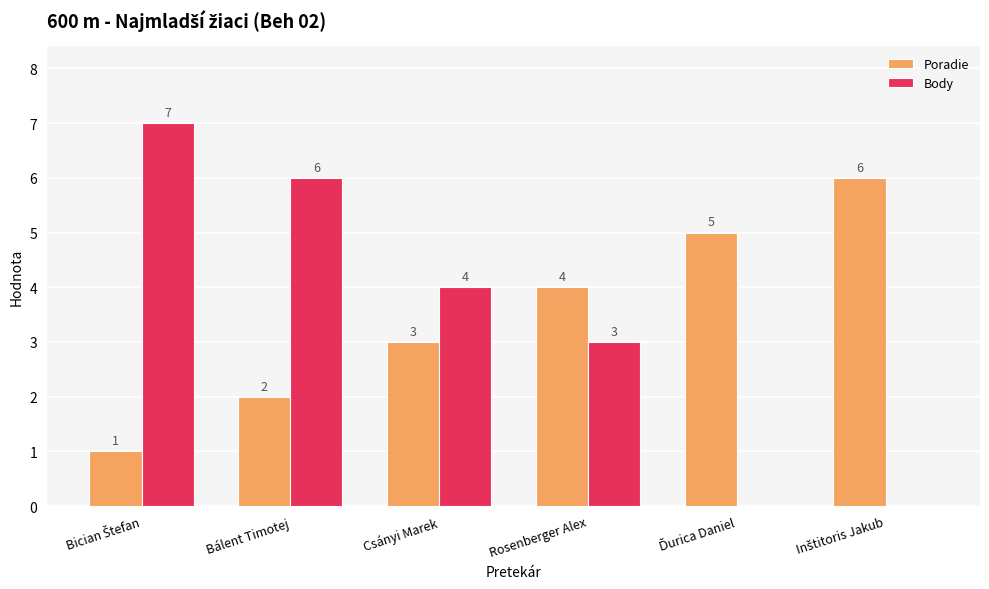

Which series has the largest total across all categories?

Poradie